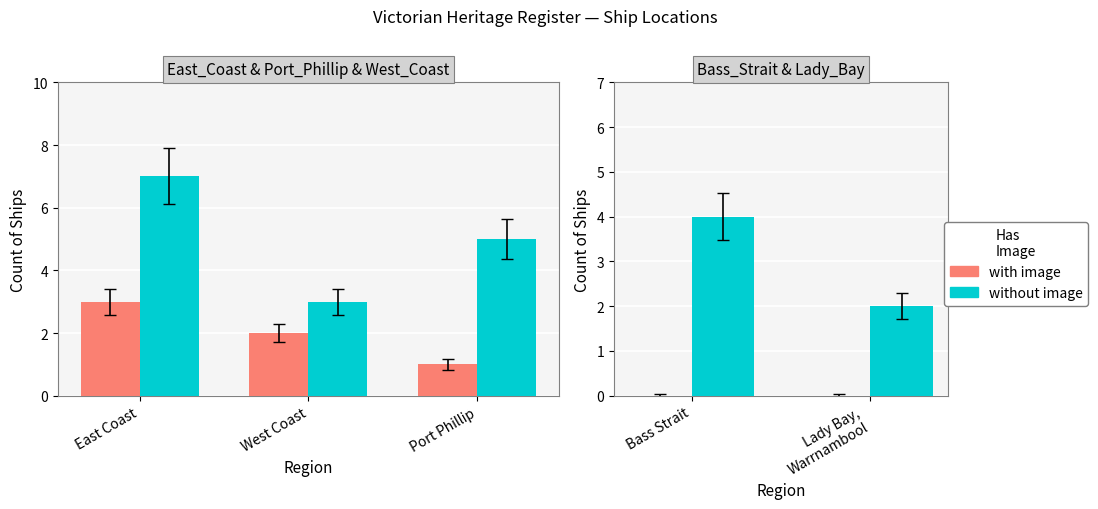

Between Bass Strait and Lady Bay, Warrnambool, which series saw the biggest shift?

without image